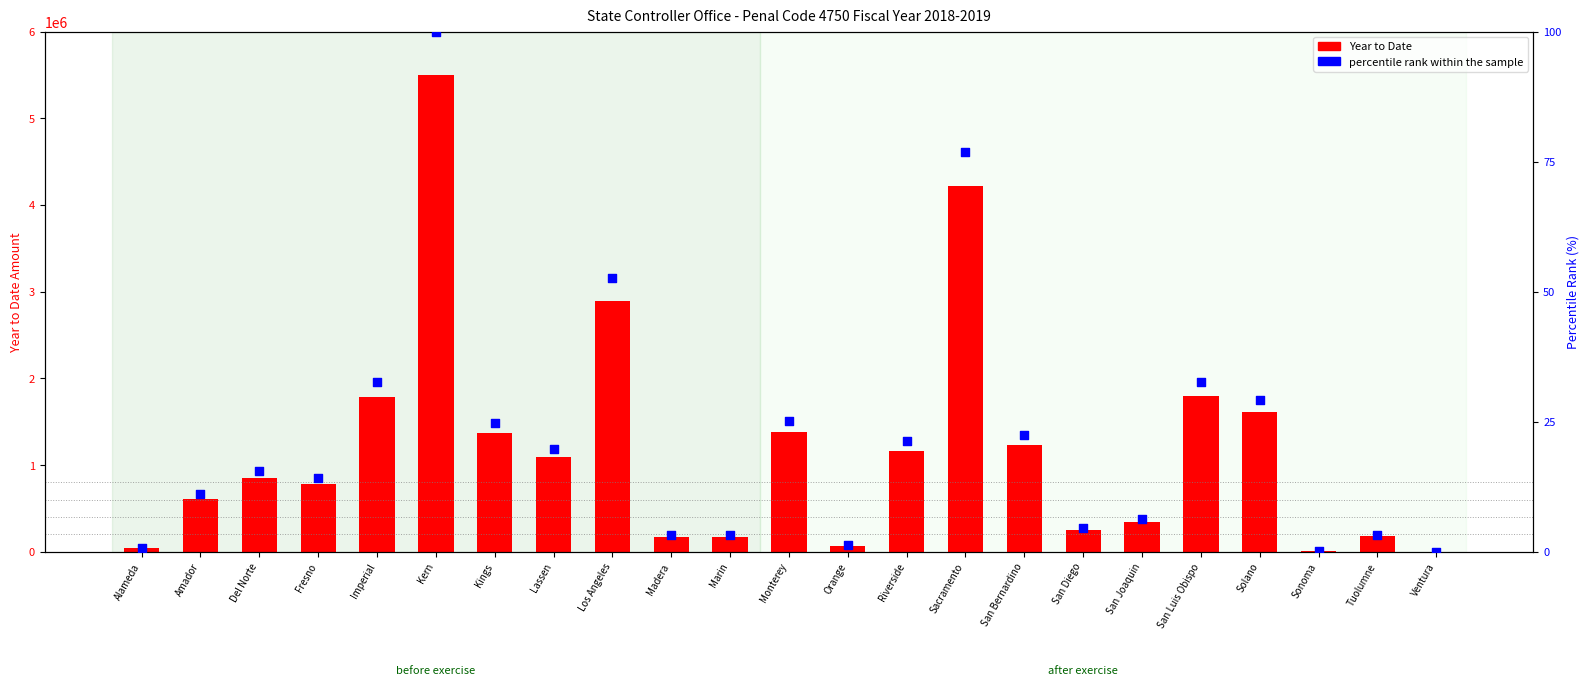

Which series contains the lowest Y value?

Year to Date